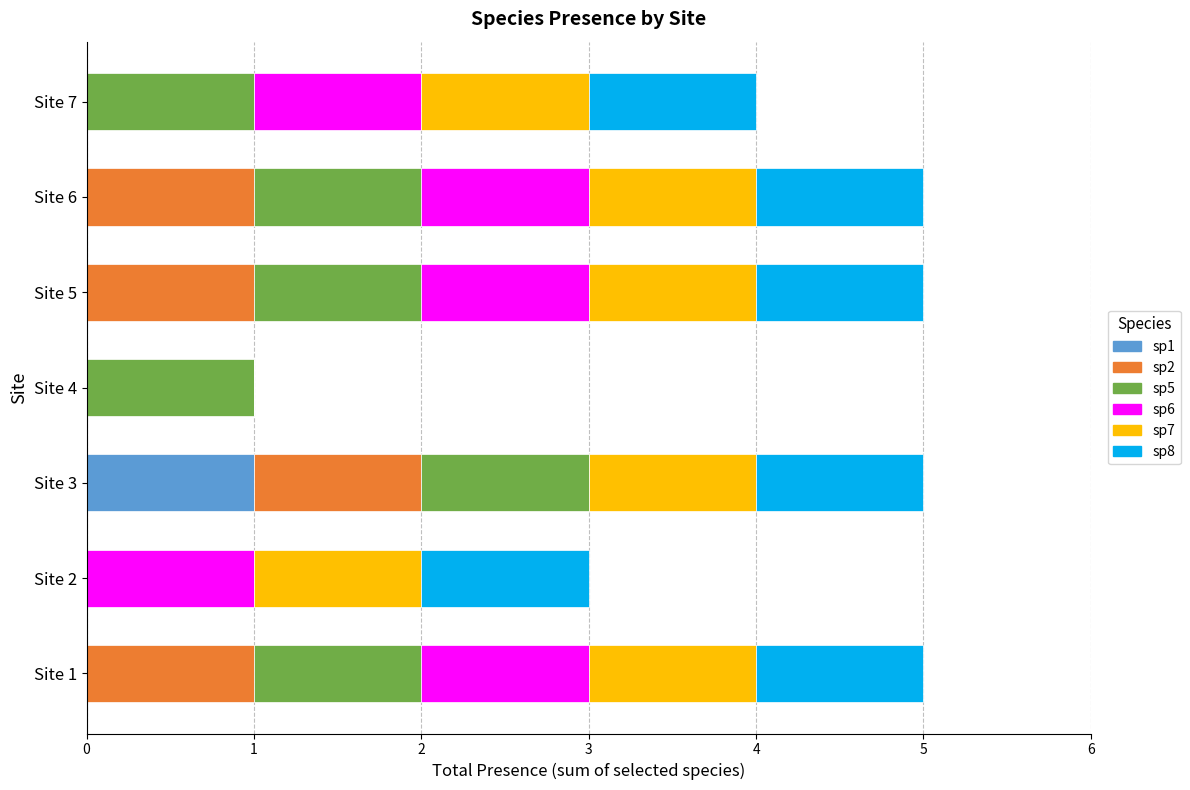

What is the total value across all series at Site 6?

5